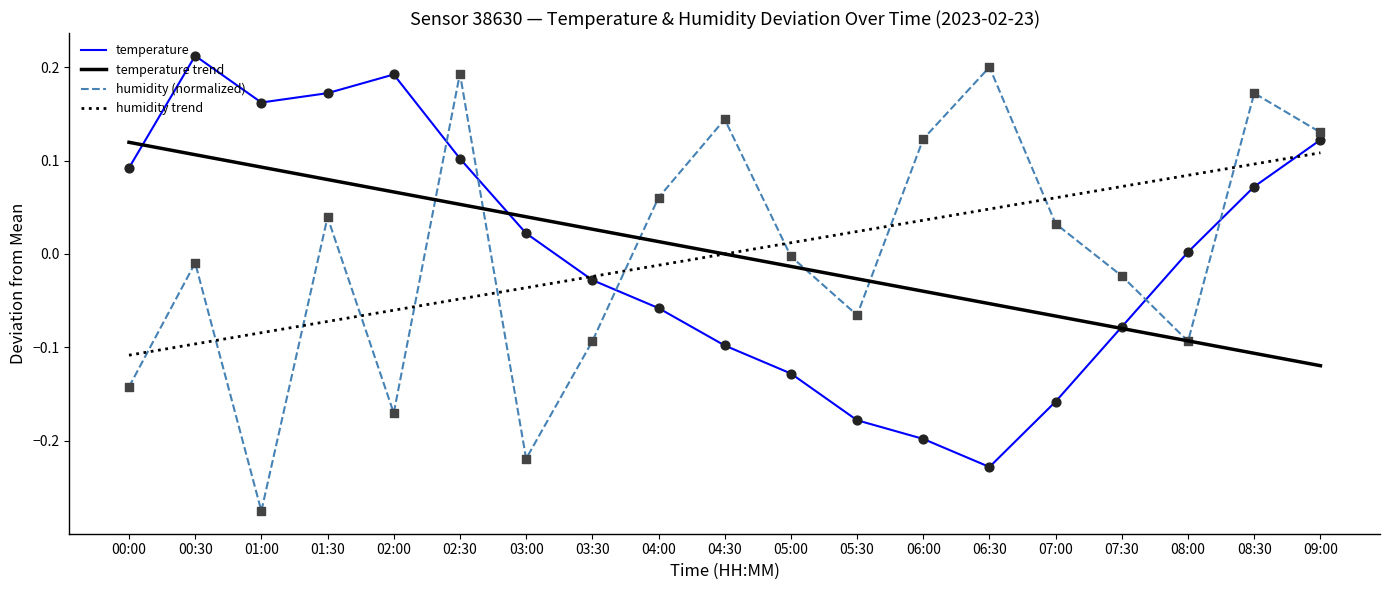

Is the value of temperature trend at 06:30 greater than the value of humidity (normalized) at 07:30?

No